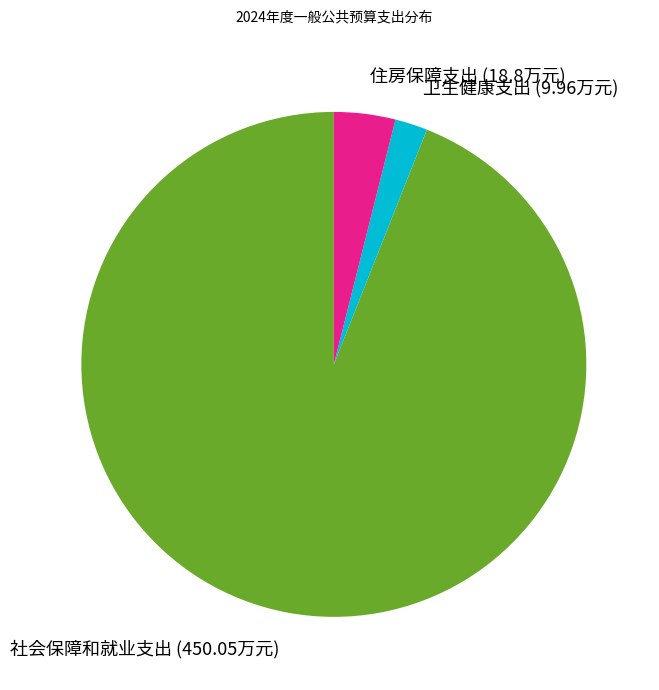

How many slices are in this pie chart?

3